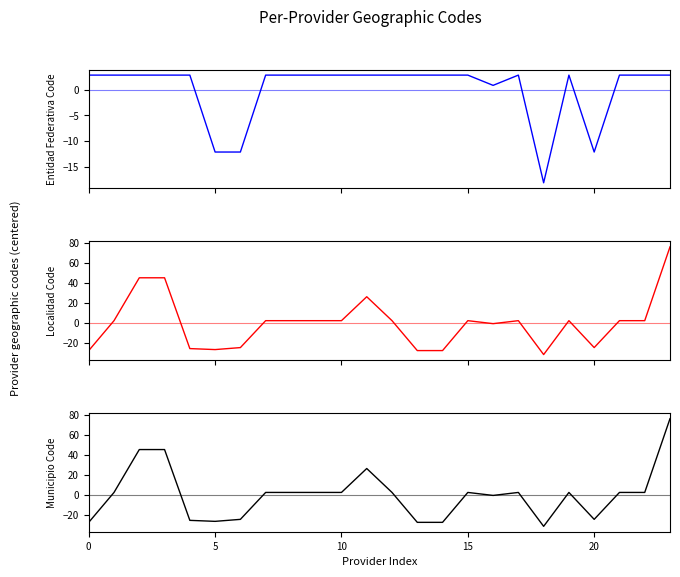

How many interior local valleys does the Entidad Federativa (col_27) series have?

3